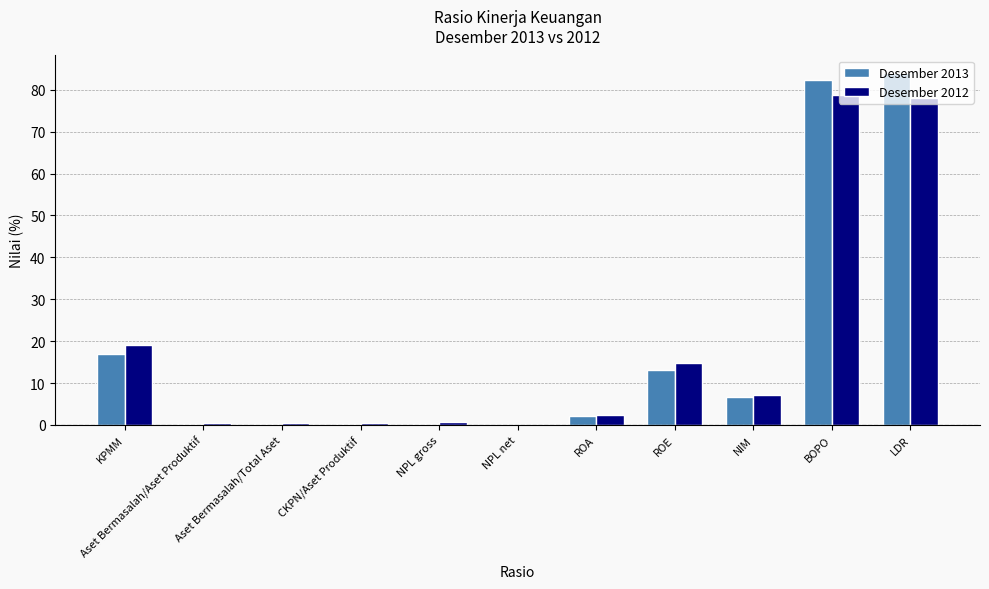

What is the maximum value shown in the chart?

84.0